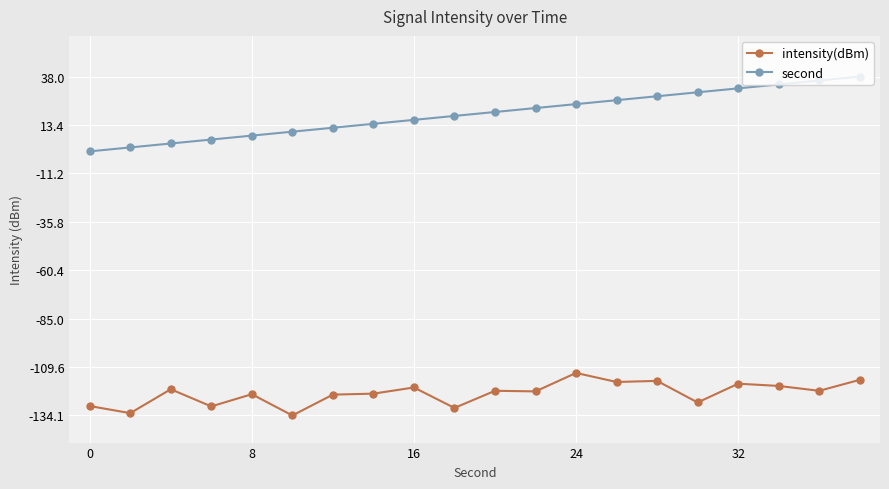

Rank the series by their average value, from highest to lowest.

second, intensity(dBm)